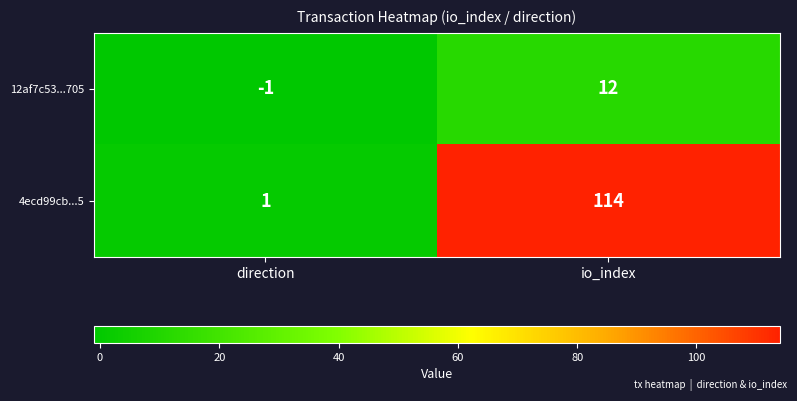

At which category is the sum across all series the highest?

io_index